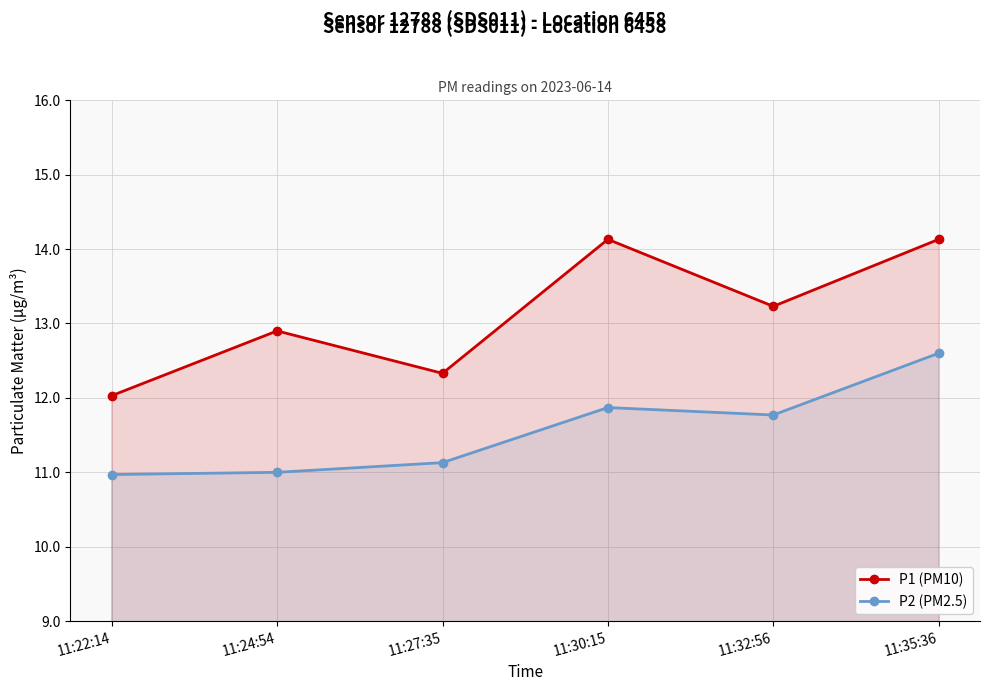

True or false: P2 (PM2.5) and P1 (PM10) intersect in this chart.

False